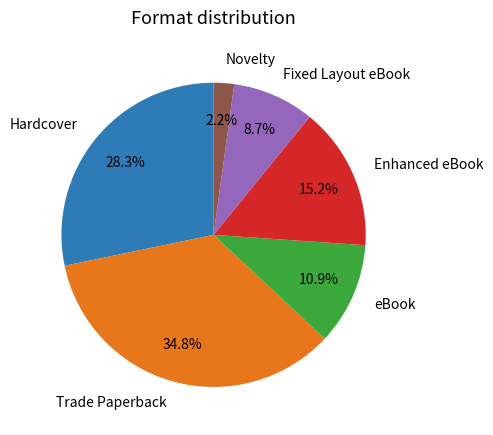

What percentage is the Fixed Layout eBook slice, to the nearest percent?

9%